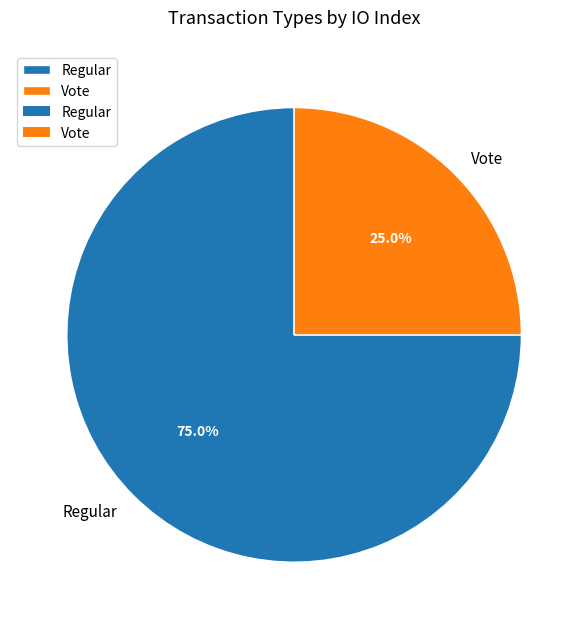

Which slice is the largest?

Regular